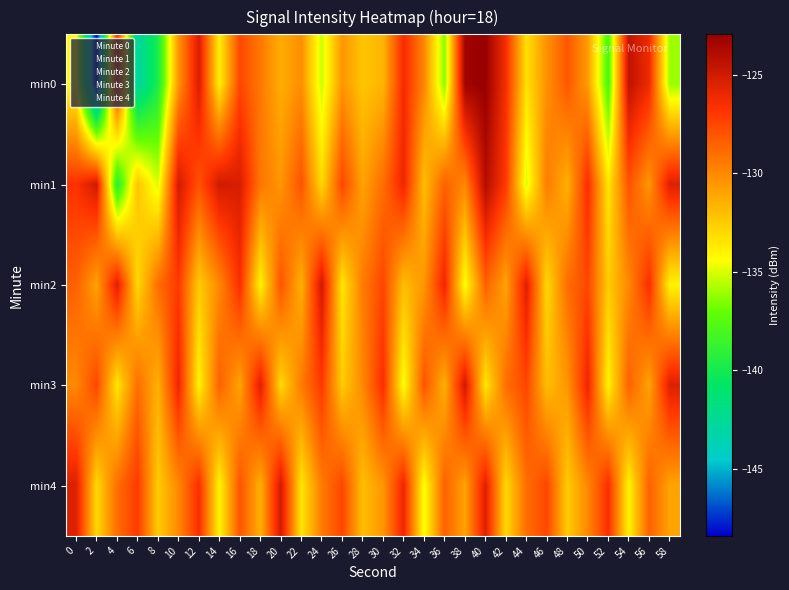

How many categories are shown in the chart?

30